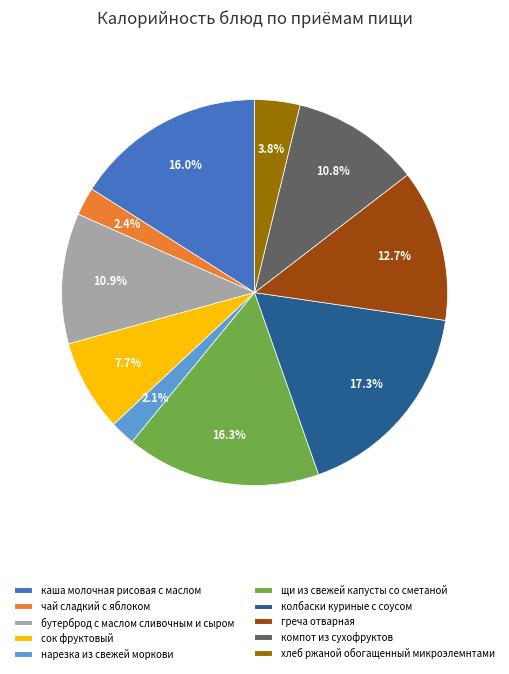

Which has a higher value, греча отварная or компот из сухофруктов?

греча отварная